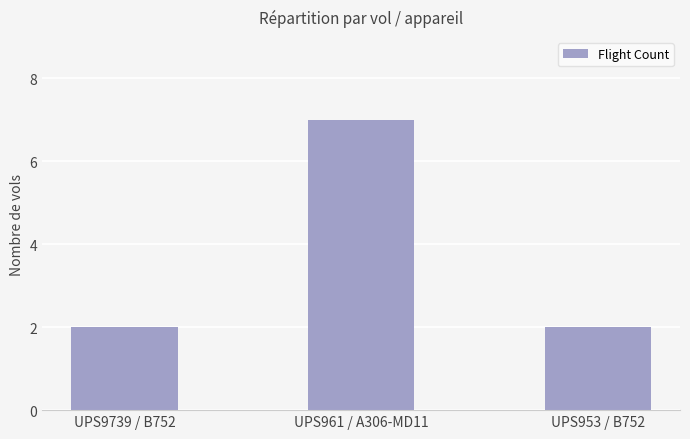

What is the label of the 1st bar from the left?

UPS9739 / B752